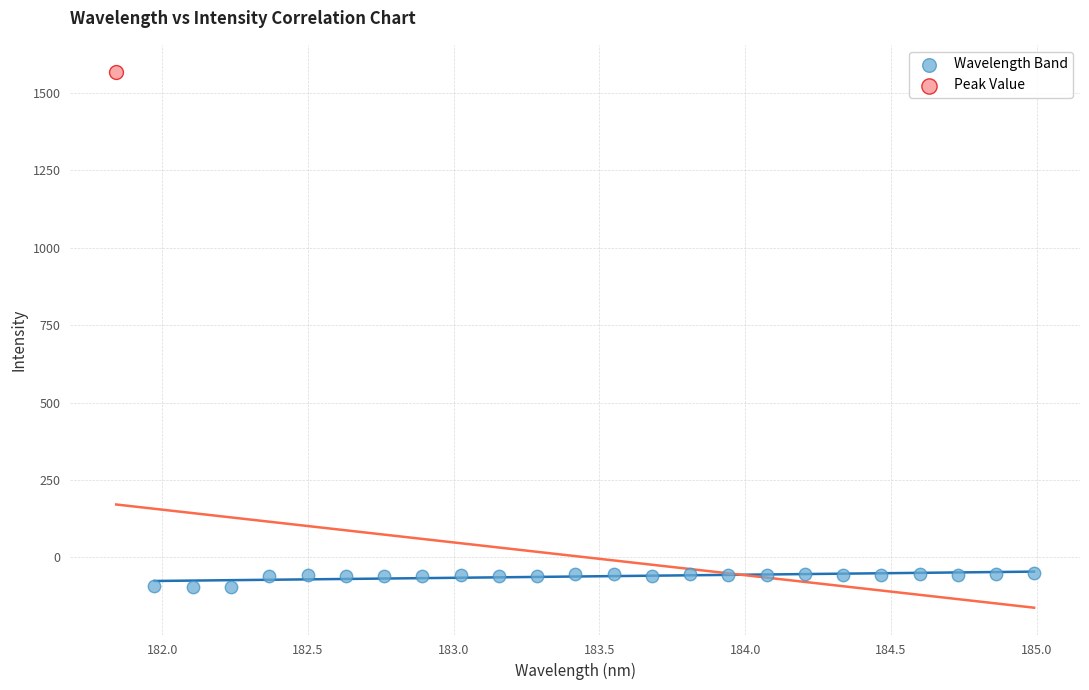

What are all the series names shown in the legend?

Wavelength Band, Peak Value